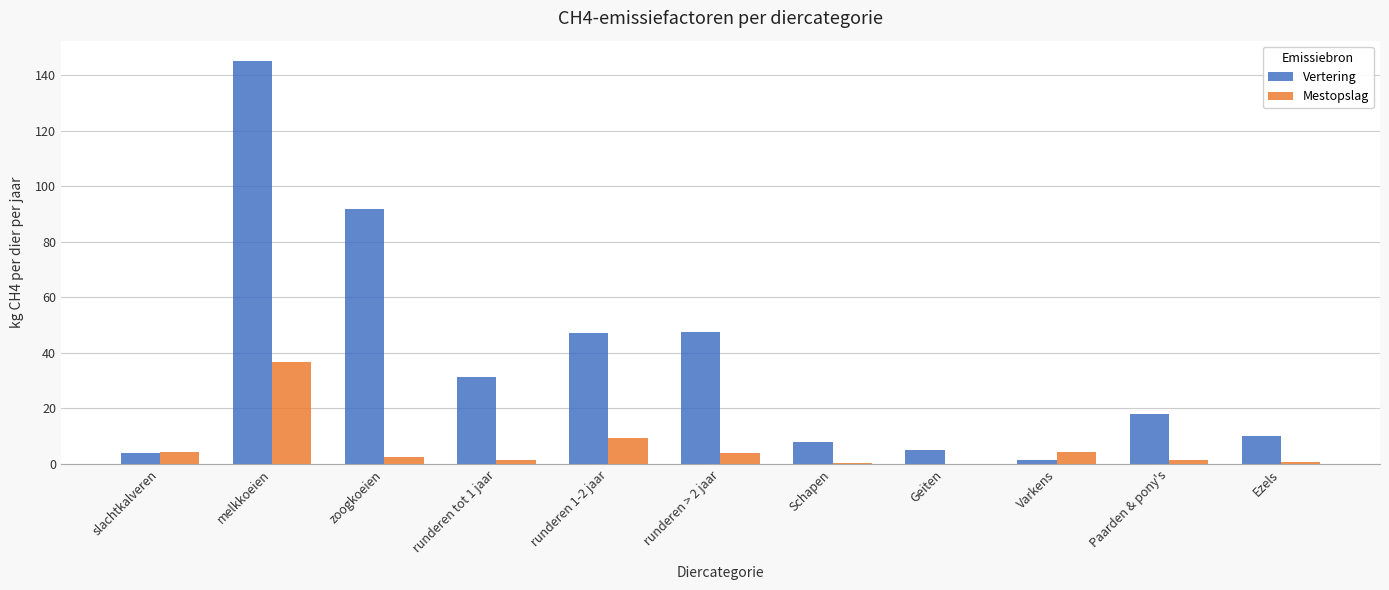

Does the chart contain stacked bars?

No